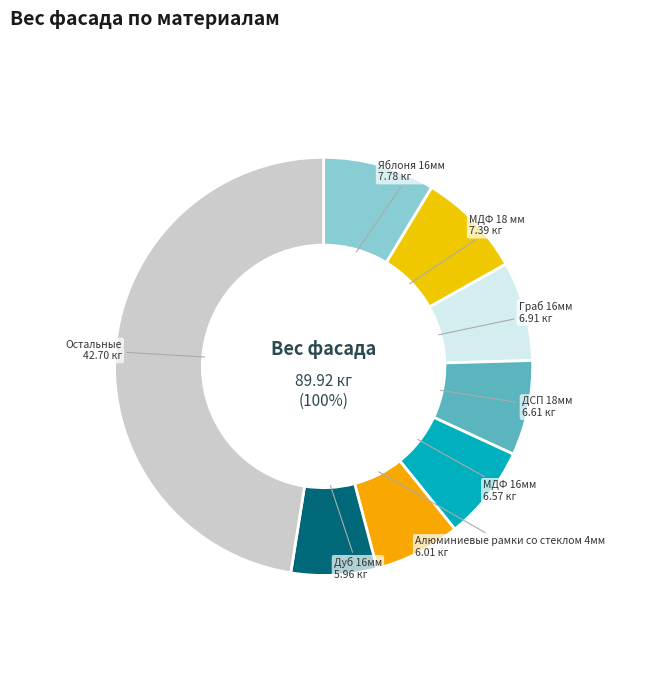

Does ДСП 18мм represent more than half of the total?

No